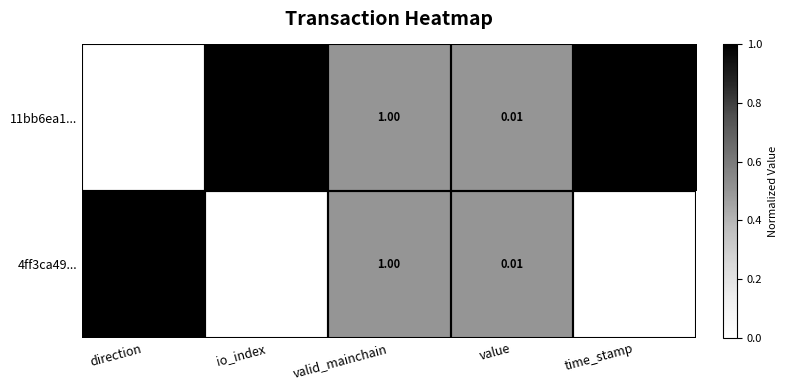

Which series has the widest spread of values?

11bb6ea1...